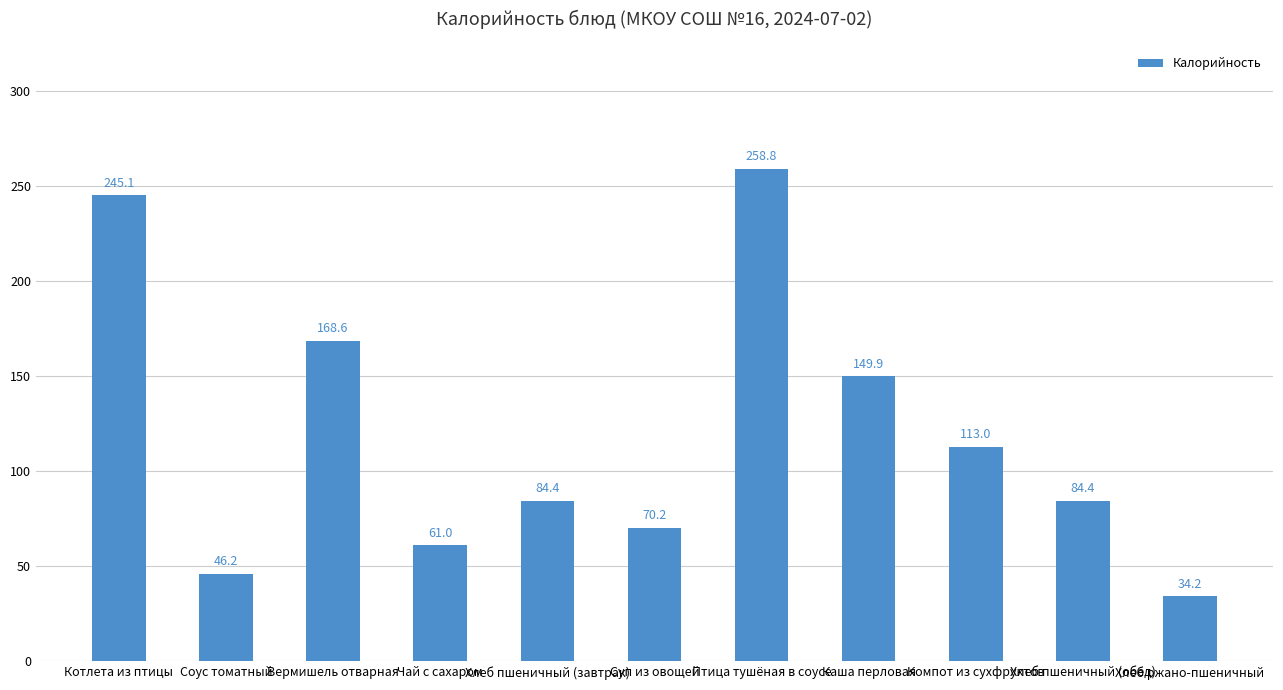

Reading right to left, list all the values displayed in this chart.

Хлеб ржано-пшеничный=34.2	Хлеб пшеничный (обед)=84.4	Компот из сухфруктов=113.0	Каша перловая=149.9	Птица тушёная в соусе=258.8	Суп из овощей=70.2	Хлеб пшеничный (завтрак)=84.4	Чай с сахаром=61.0	Вермишель отварная=168.6	Соус томатный=46.2	Котлета из птицы=245.1